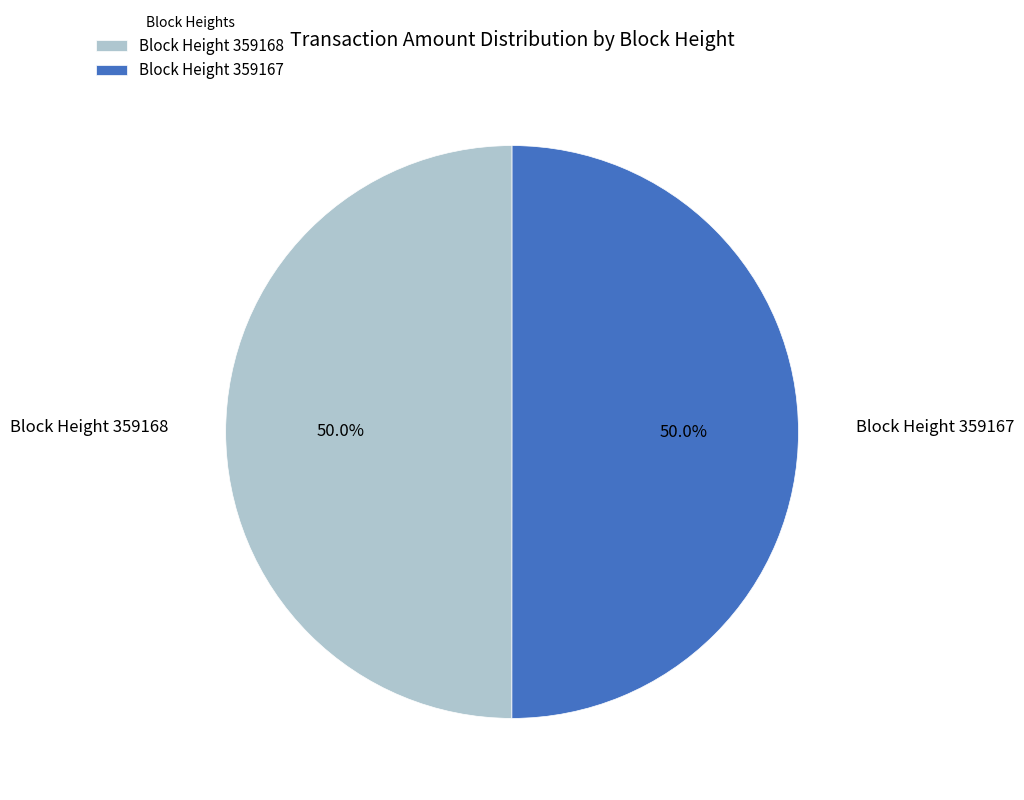

What percentage is NOT represented by Block Height 359168?

50.0%